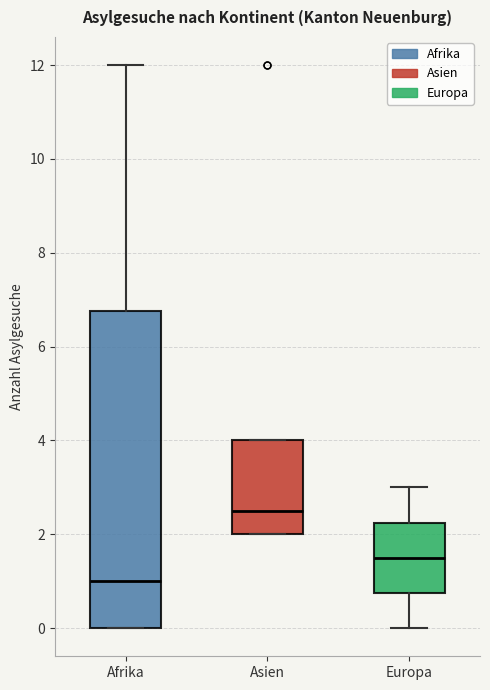

Reading left to right, read every box against the y-axis: the position of its median line, the range the box covers, and the ends of its whiskers. The values are not printed on the chart, so give them approximately, as read against the axis.

Afrika: median 1.0, box 0.0 to 6.8, whiskers 0.0 to 12.0
Asien: median 2.6, box 2.0 to 4.0, whiskers 2.0 to 4.0
Europa: median 1.6, box 0.8 to 2.2, whiskers 0.0 to 3.0